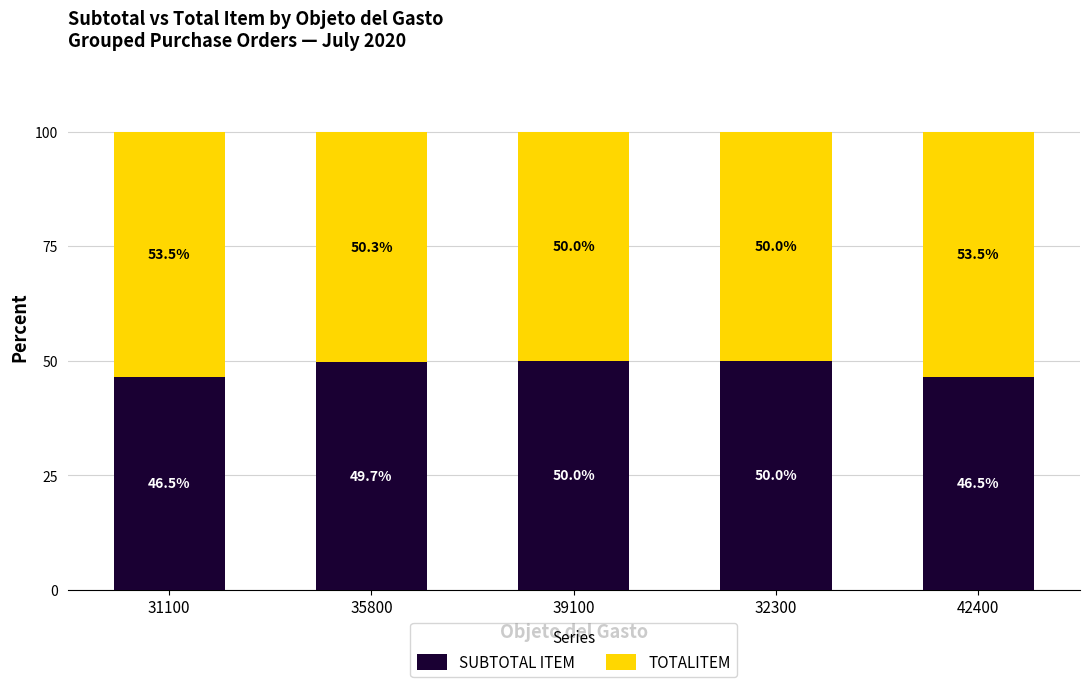

Where is SUBTOTAL ITEM nearest to the value 48?

42400